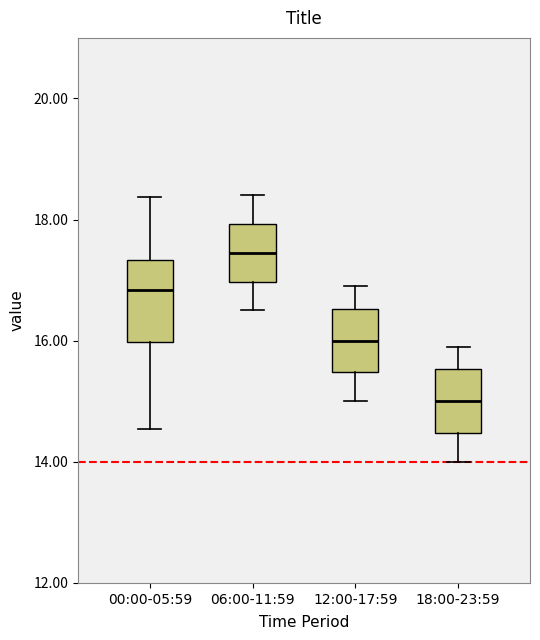

Which box has the lowest median line?

18:00-23:59